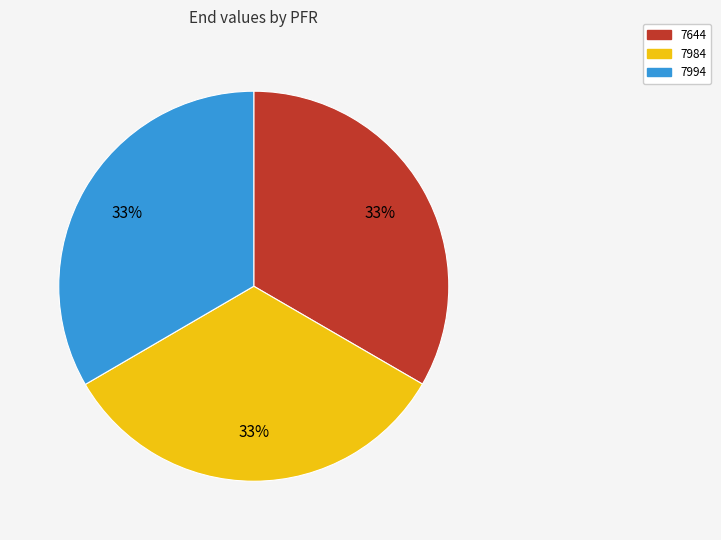

Does 7994 represent more than half of the total?

No